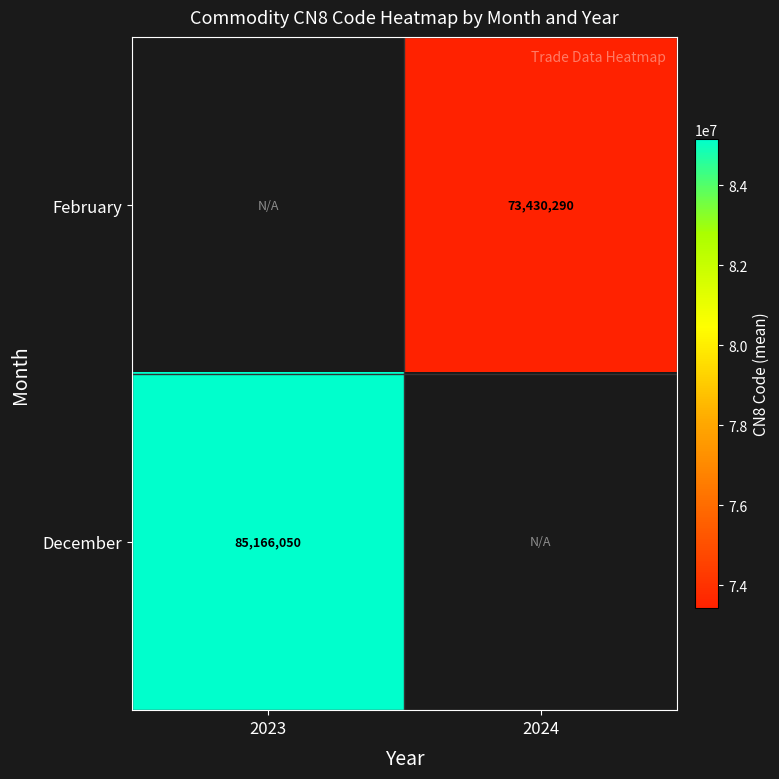

The value of December at 2023 is 123378956. True or false?

False